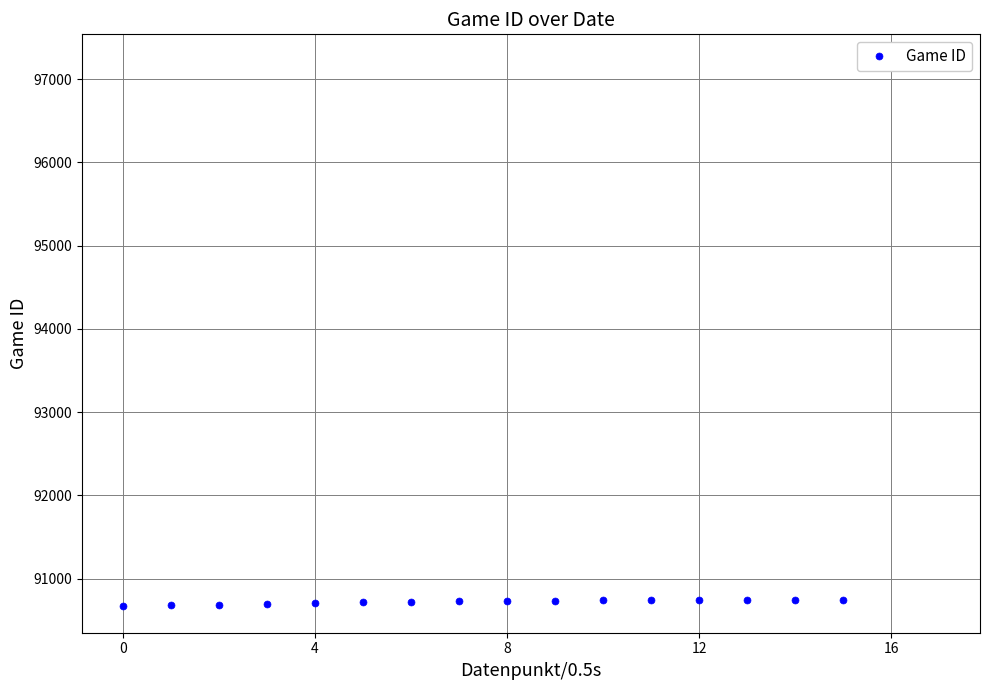

What value does the data have at 14, to the nearest 10?

90750